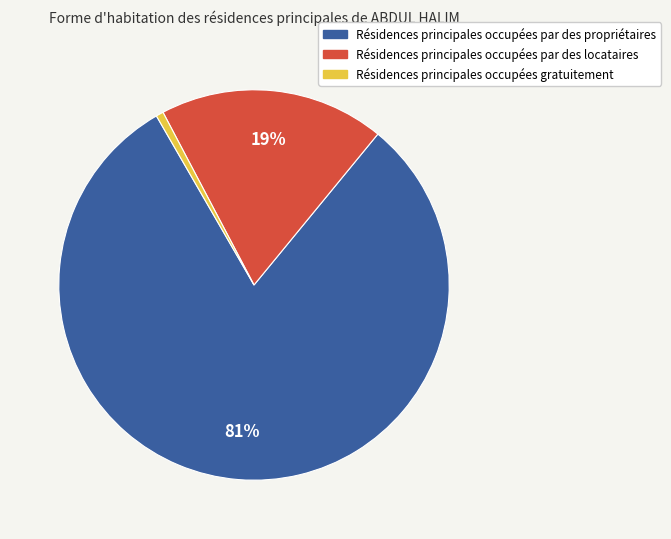

Is there any slice that represents more than half of the pie?

Yes